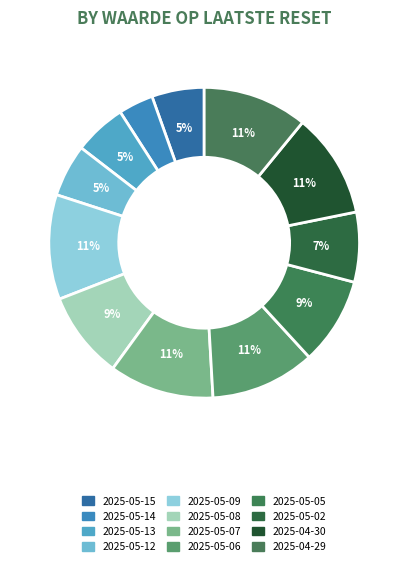

Rank the categories by value from highest to lowest.

2025-05-09, 2025-05-07, 2025-05-06, 2025-04-30, 2025-04-29, 2025-05-08, 2025-05-05, 2025-05-02, 2025-05-15, 2025-05-13, 2025-05-12, 2025-05-14